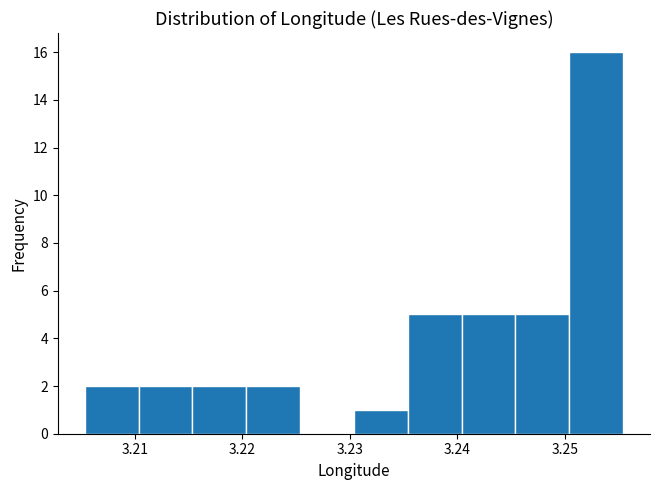

Reading left to right, list every bar in this chart as the range it spans on the x-axis followed by its height. Neither the bar edges nor the heights are printed on the chart, so give them approximately, as read against the axes.

3.205 to 3.210: 2
3.210 to 3.215: 2
3.215 to 3.220: 2
3.220 to 3.225: 2
3.225 to 3.230: 0
3.230 to 3.235: 1
3.235 to 3.240: 5
3.240 to 3.245: 5
3.245 to 3.250: 5
3.250 to 3.255: 16